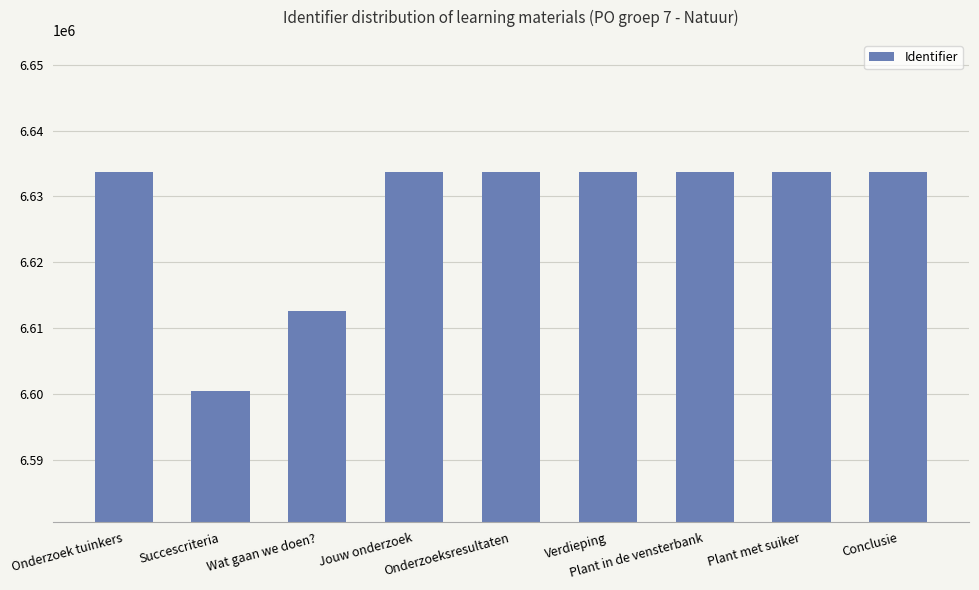

Is it true that the value at Succescriteria is 6600500?

True